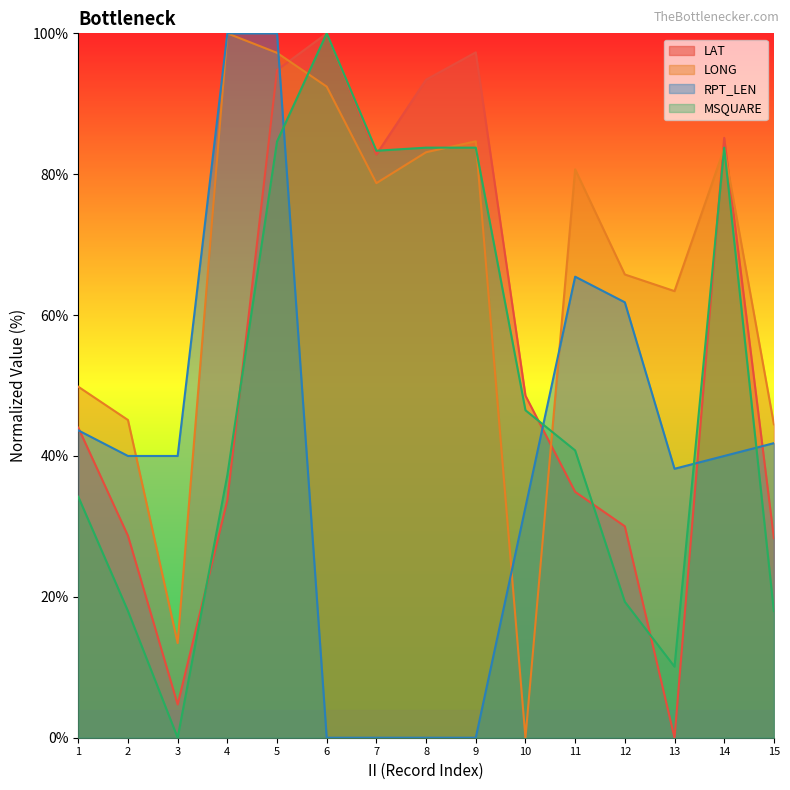

Reading left to right, transcribe all the data shown in this chart.

LAT: 44.0	28.7	4.7	33.7	94.8	100.0	82.8	93.4	97.3	48.6	34.9	30.0	0.0	85.2	28.3
LONG: 49.8	45.1	13.4	100.0	97.2	92.4	78.7	83.1	84.7	0.0	80.7	65.8	63.4	83.7	44.5
RPT_LEN: 43.6	40.0	40.0	100.0	100.0	0.0	0.0	0.0	0.0	32.7	65.5	61.8	38.2	40.0	41.8
MSQUARE: 34.2	18.0	0.0	37.3	84.6	100.0	83.3	83.8	83.8	46.5	40.8	19.3	10.1	83.8	18.0